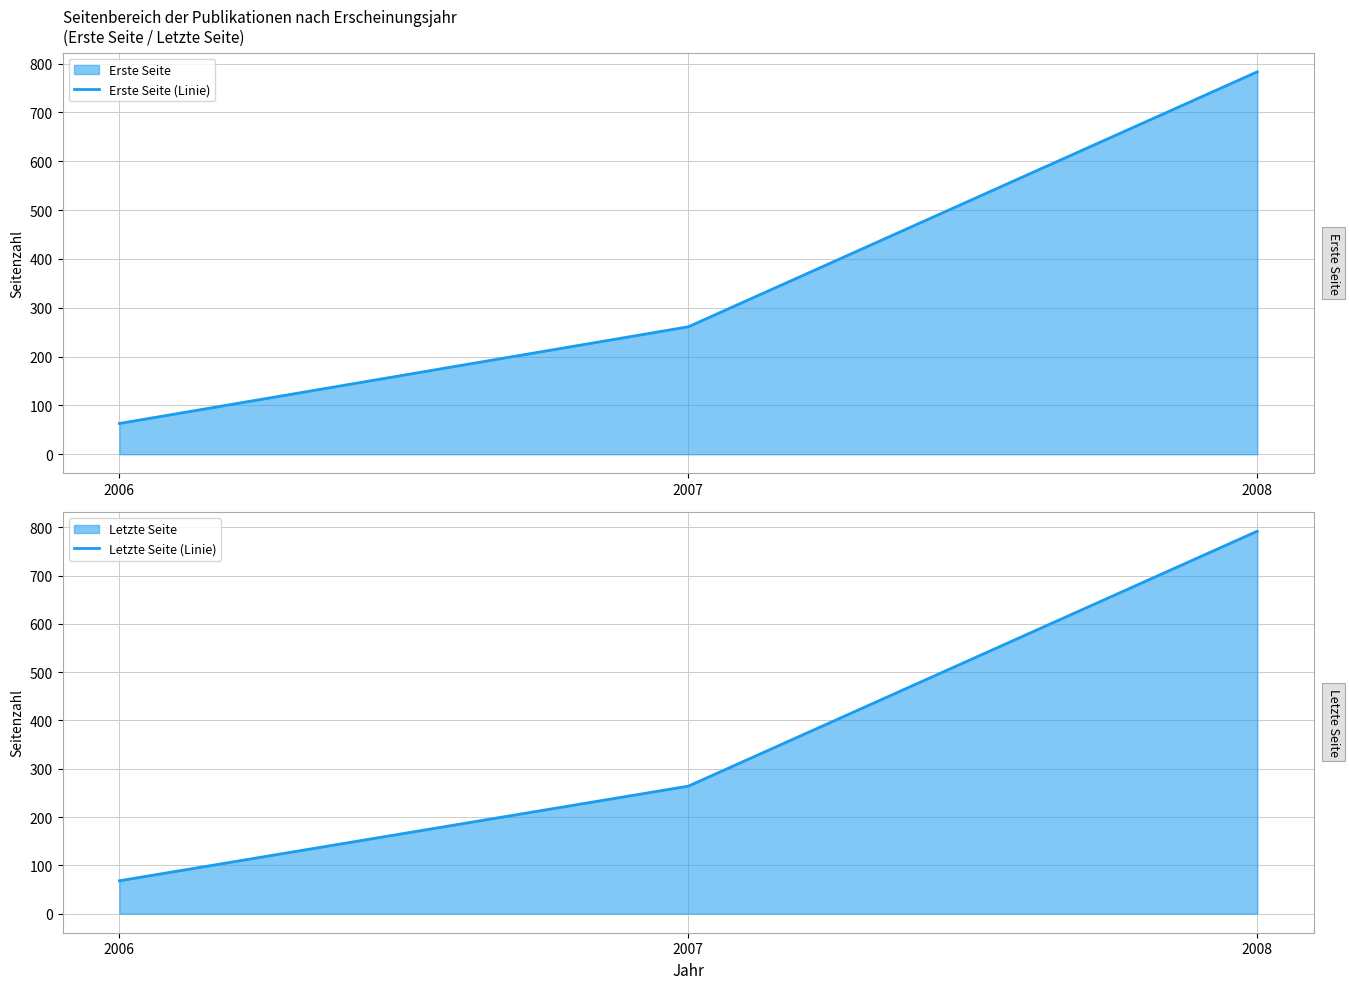

What is the difference between the Letzte Seite (Linie) values at 2008 and 2007?

528